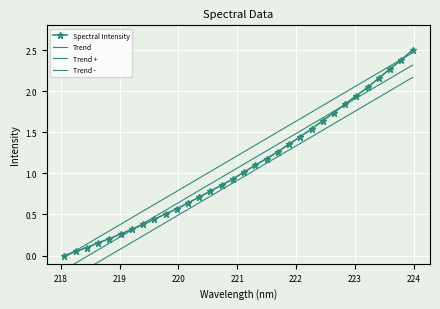

Which series has the largest range (max minus min)?

Spectral Intensity